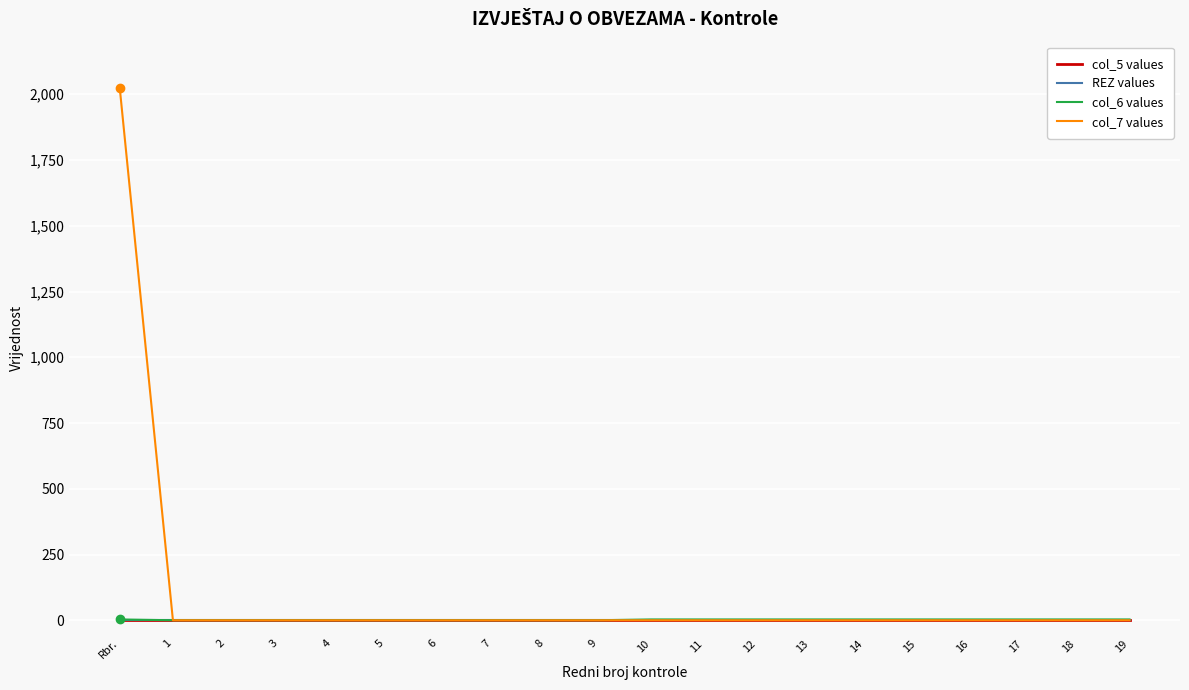

At 17, list the series in order from largest to smallest.

col_6 values, col_5 values, REZ values, col_7 values